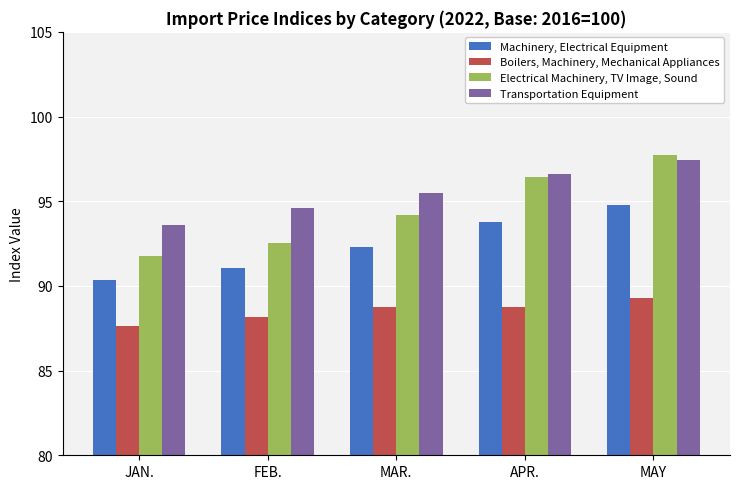

Which category has the highest value across all series?

MAY